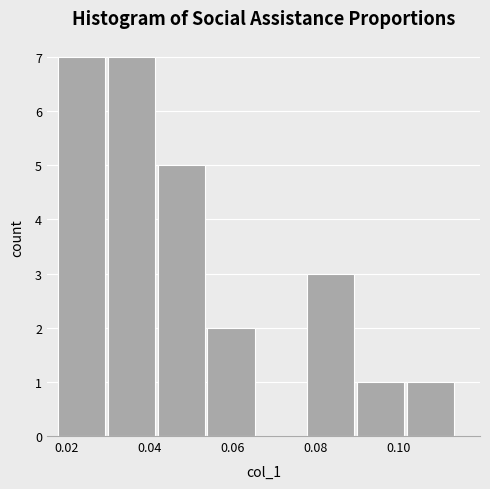

Reading left to right, list every bar in this chart as the range it spans on the x-axis followed by its height. Neither the bar edges nor the heights are printed on the chart, so give them approximately, as read against the axes.

0.018 to 0.030: 7
0.030 to 0.042: 7
0.042 to 0.054: 5
0.054 to 0.066: 2
0.066 to 0.078: 0
0.078 to 0.090: 3
0.090 to 0.102: 1
0.102 to 0.114: 1